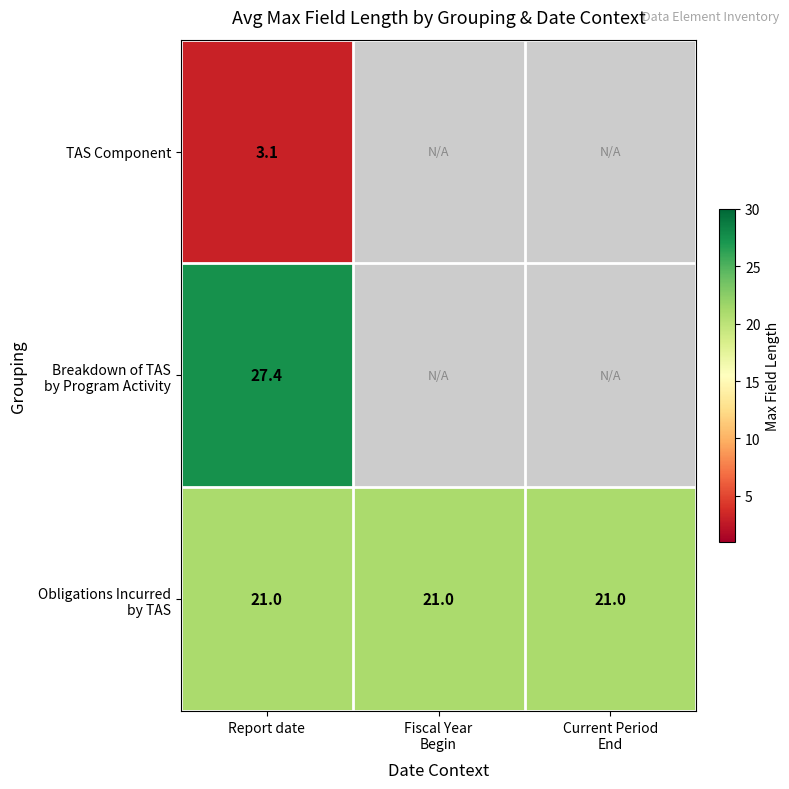

What is the total value across all series at Report date?

51.5